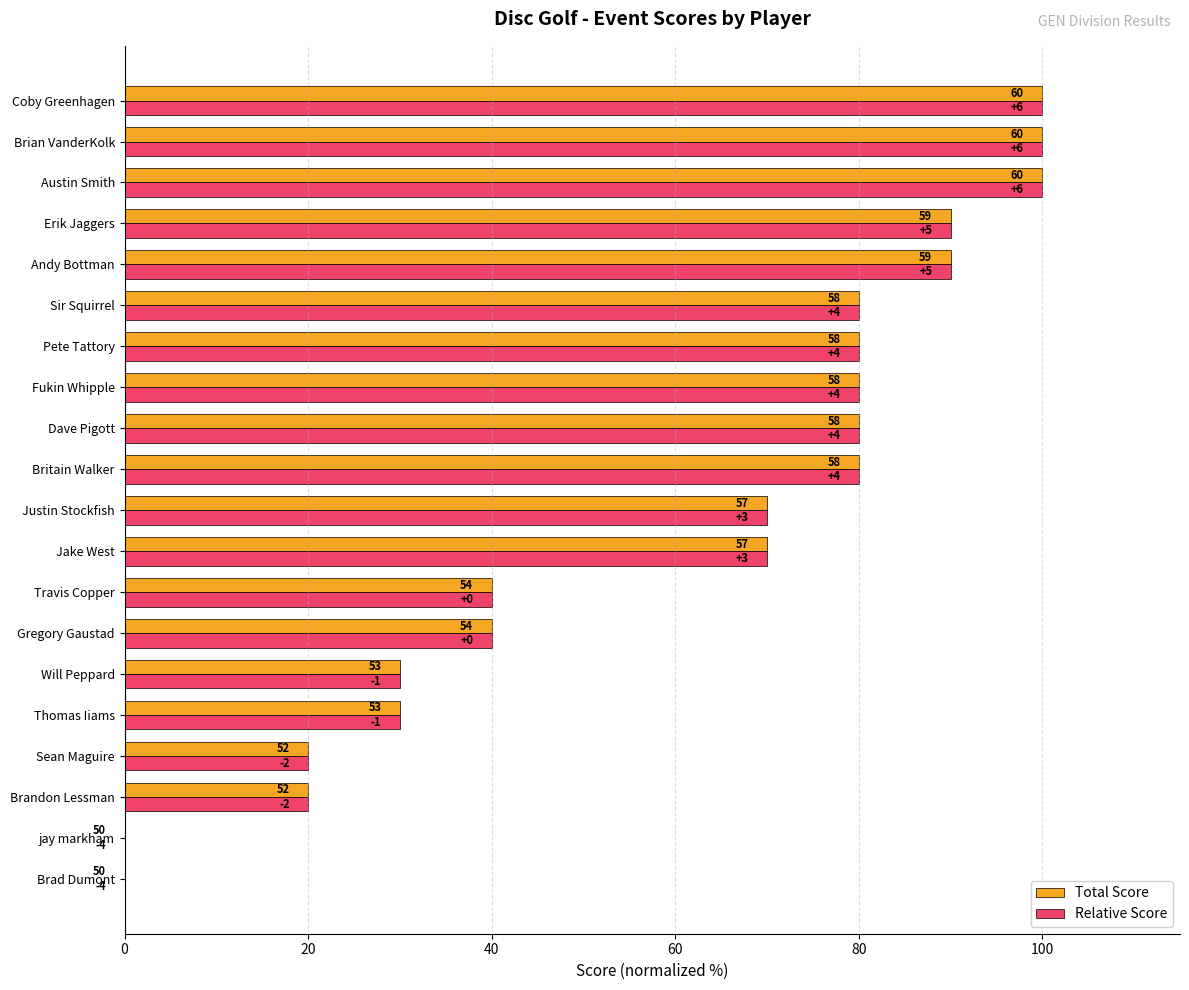

What are all the series names shown in the legend?

Total Score, Relative Score